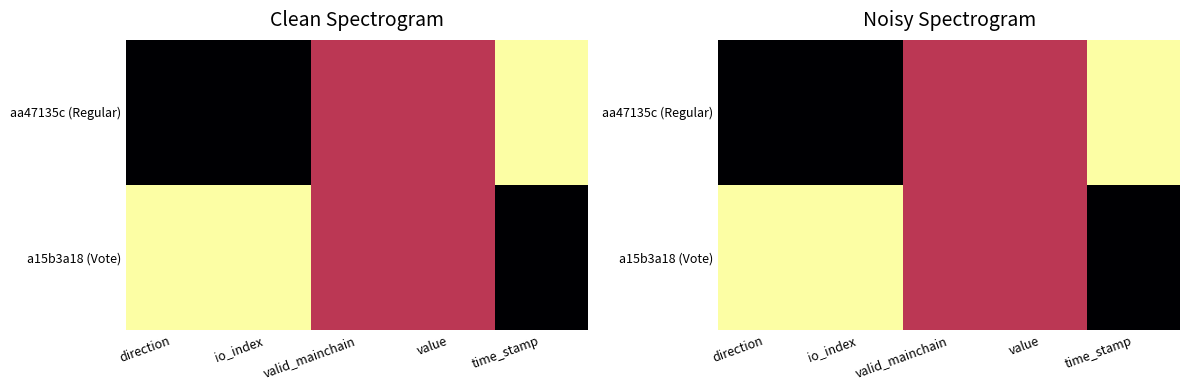

Which category has the lowest value in the aa47135c (Regular) series?

direction